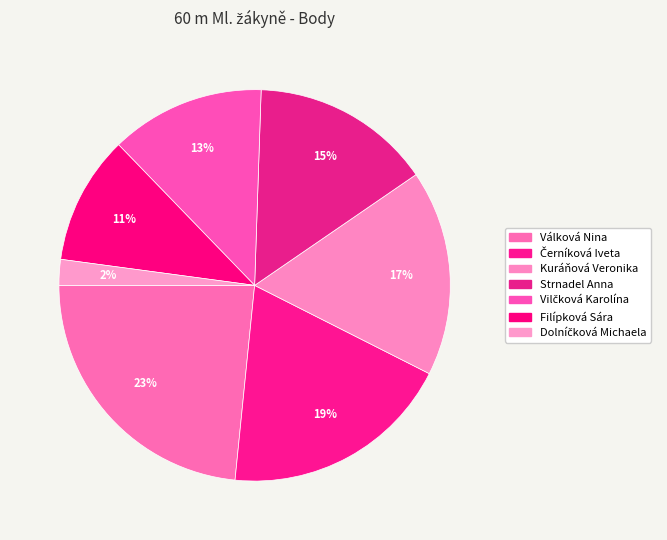

Is it true that Strnadel Anna is 27% of the pie?

False